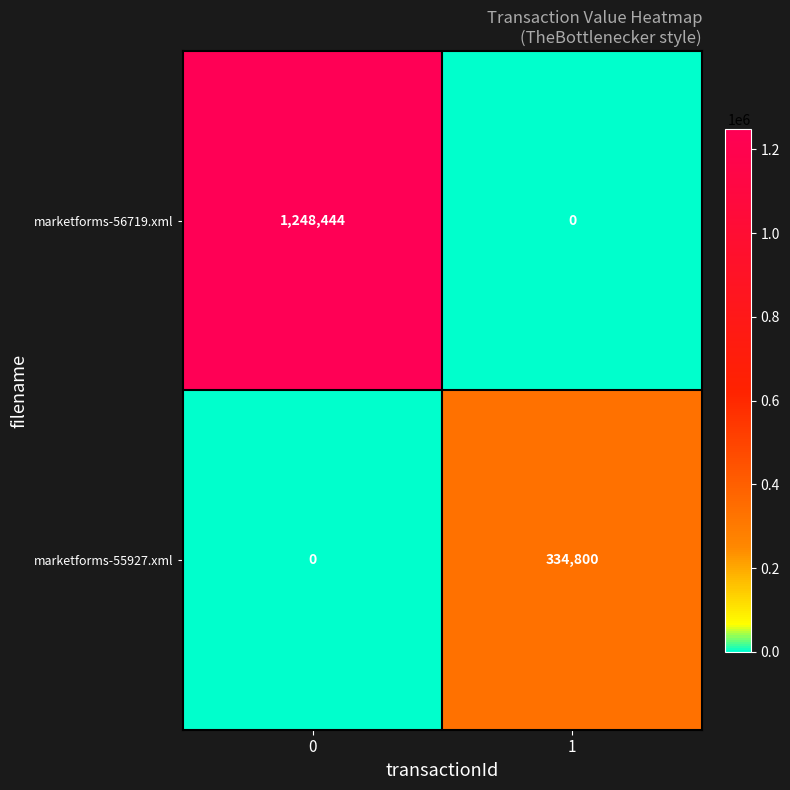

Reading left to right, what are all the values shown in this chart?

marketforms-56719.xml: 0=1248444	1=0
marketforms-55927.xml: 0=0	1=334800